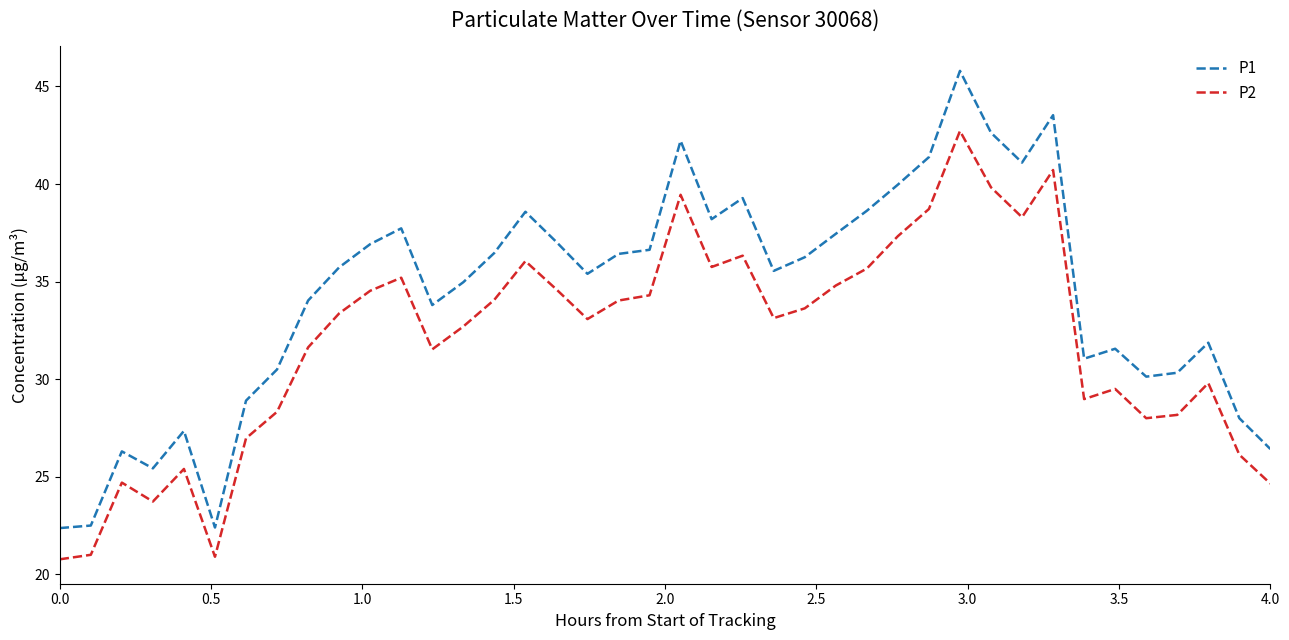

What is the difference between the second highest and second lowest values in the P1 series?

21.1